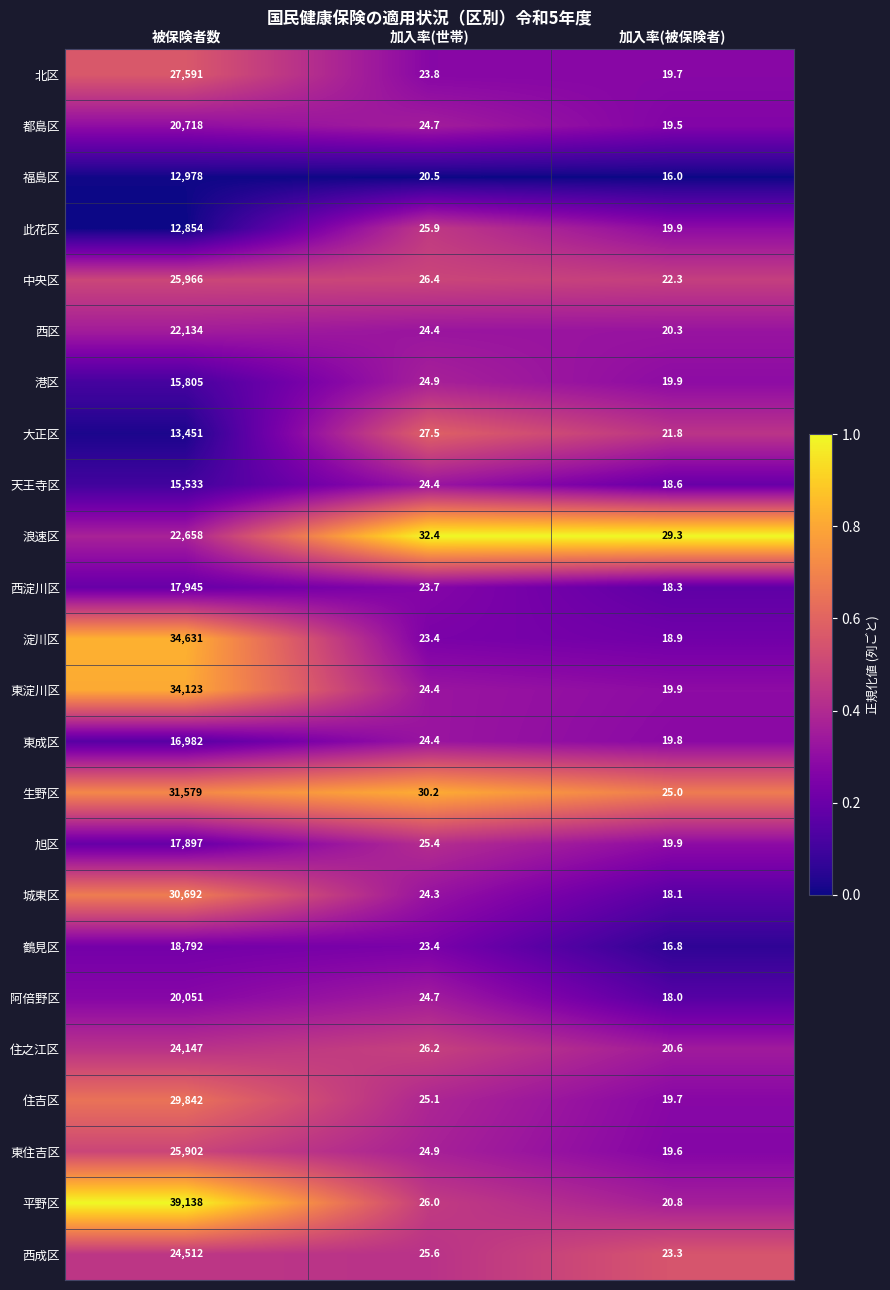

Where is 天王寺区 nearest to the value 7775?

加入率(世帯)